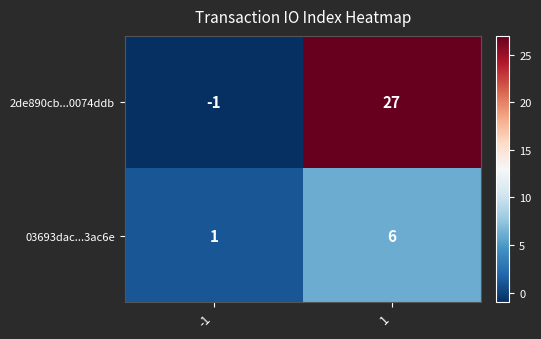

Reading left to right, list all the values displayed in this chart.

2de890cb...0074ddb: -1	27
03693dac...3ac6e: 1	6